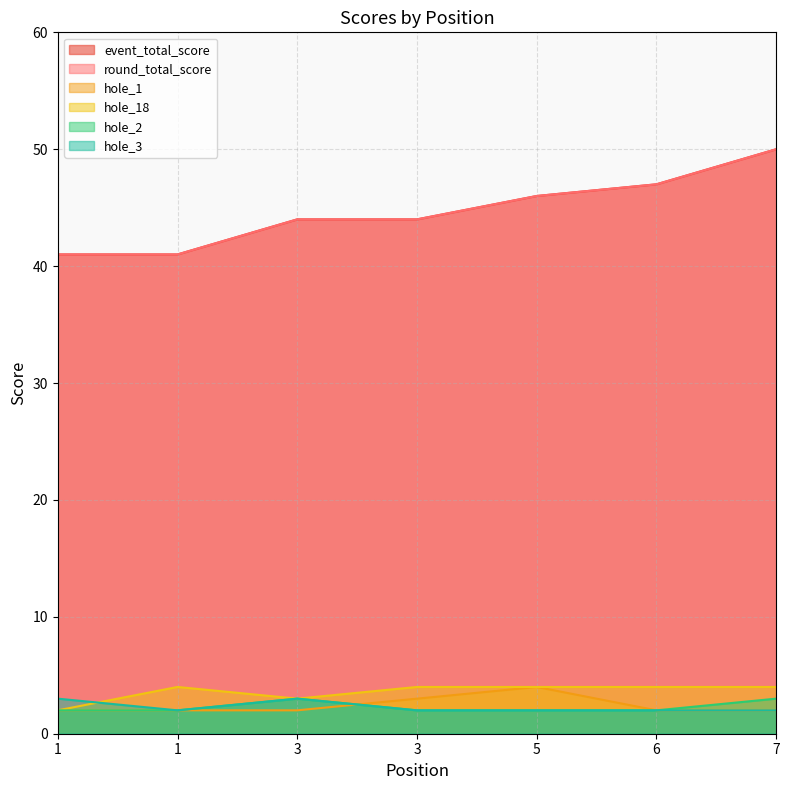

What is the maximum value for hole_2?

3